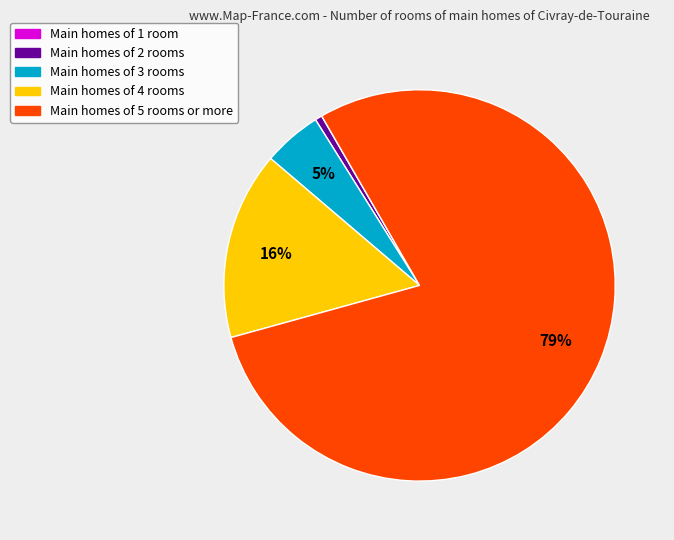

Is there a majority slice in this chart?

Yes